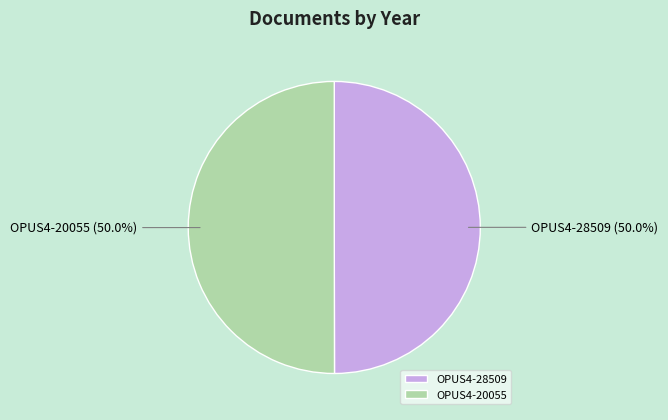

How much of the chart is everything except OPUS4-20055?

50.0%